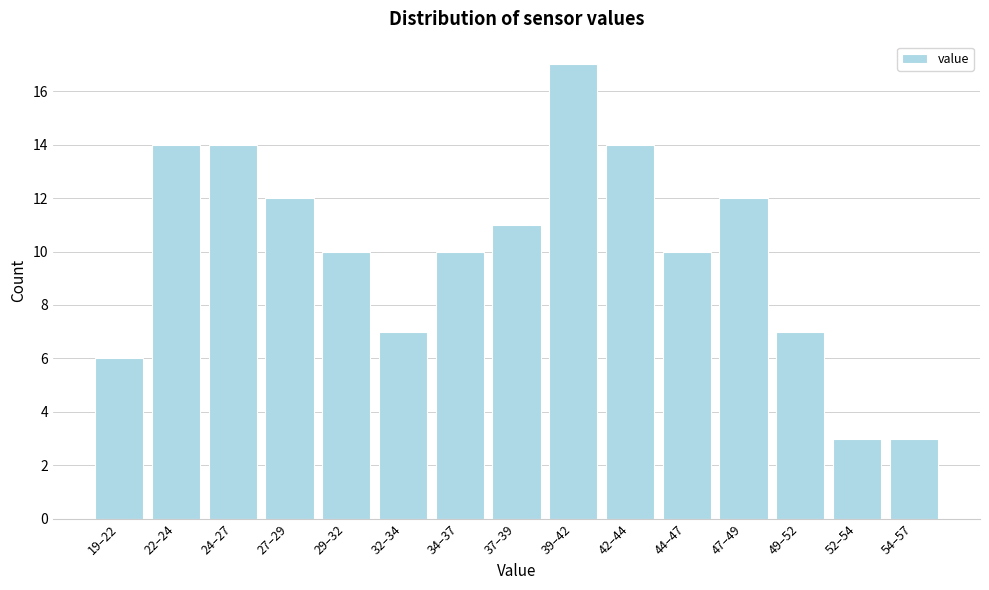

Reading left to right, extract all data points from this chart.

6	14	14	12	10	7	10	11	17	14	10	12	7	3	3